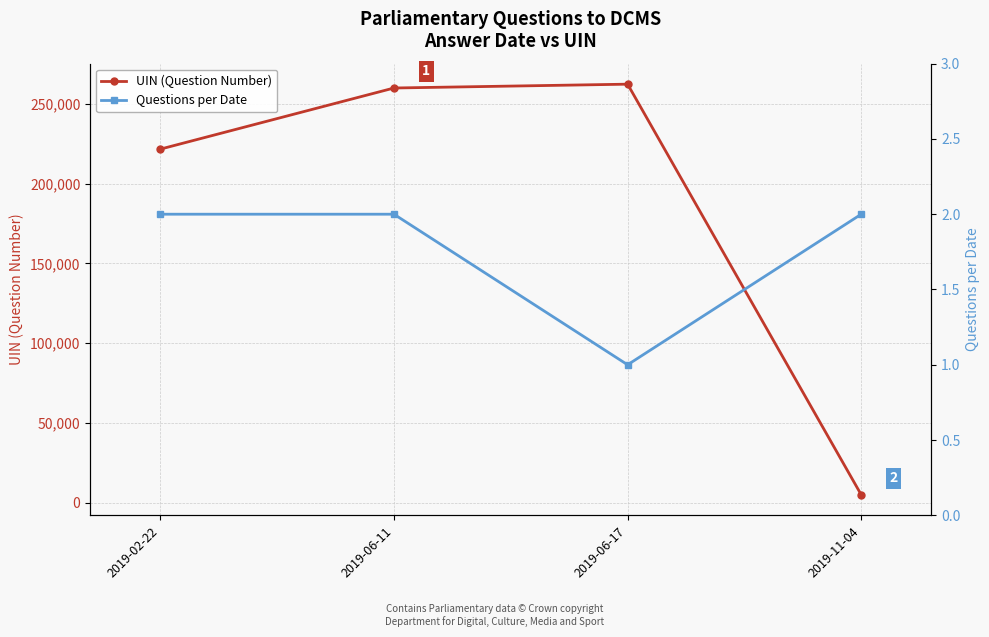

What is the highest value of the UIN (Question Number) series?

262321